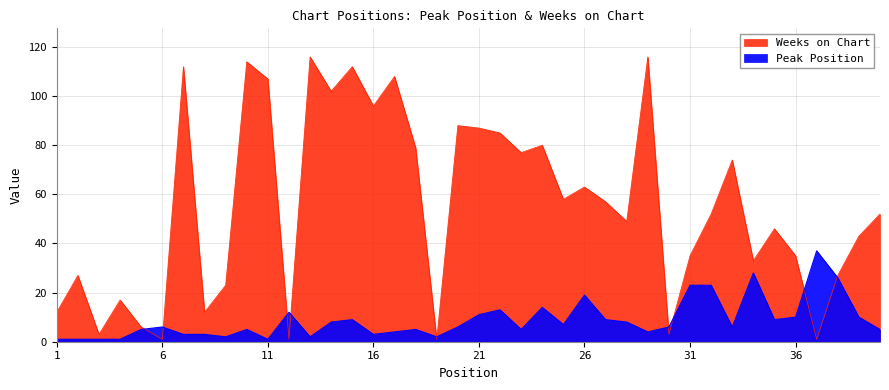

What is the sum of the Peak Position values at 19 and 13?

4